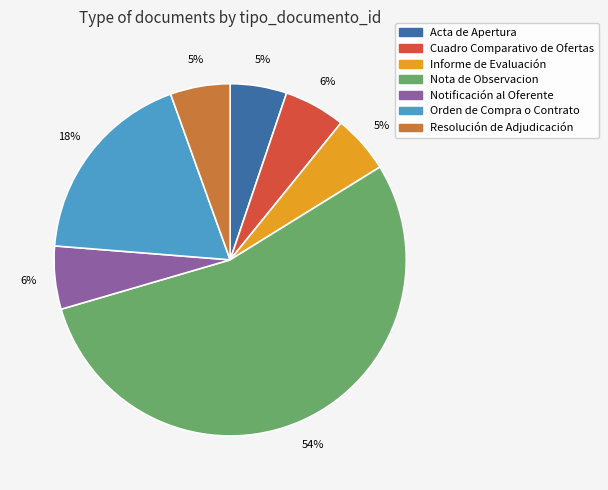

To the nearest percent, what is the difference between the Orden de Compra o Contrato and Notificación al Oferente slice percentages?

12%